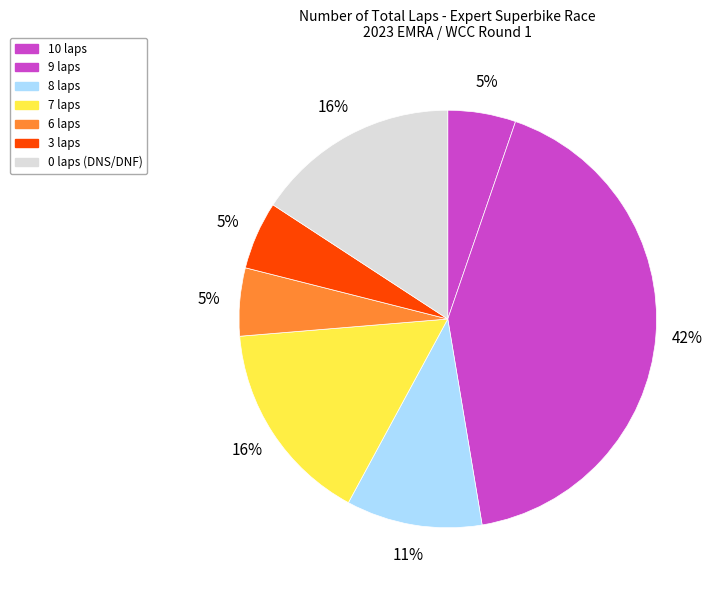

How many slices are in this pie chart?

7